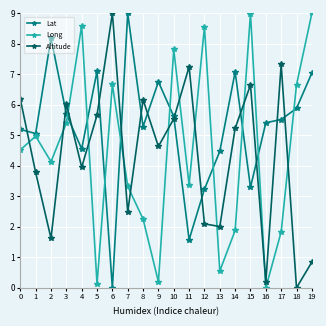

At which category does Altitude reach its first local peak?

3